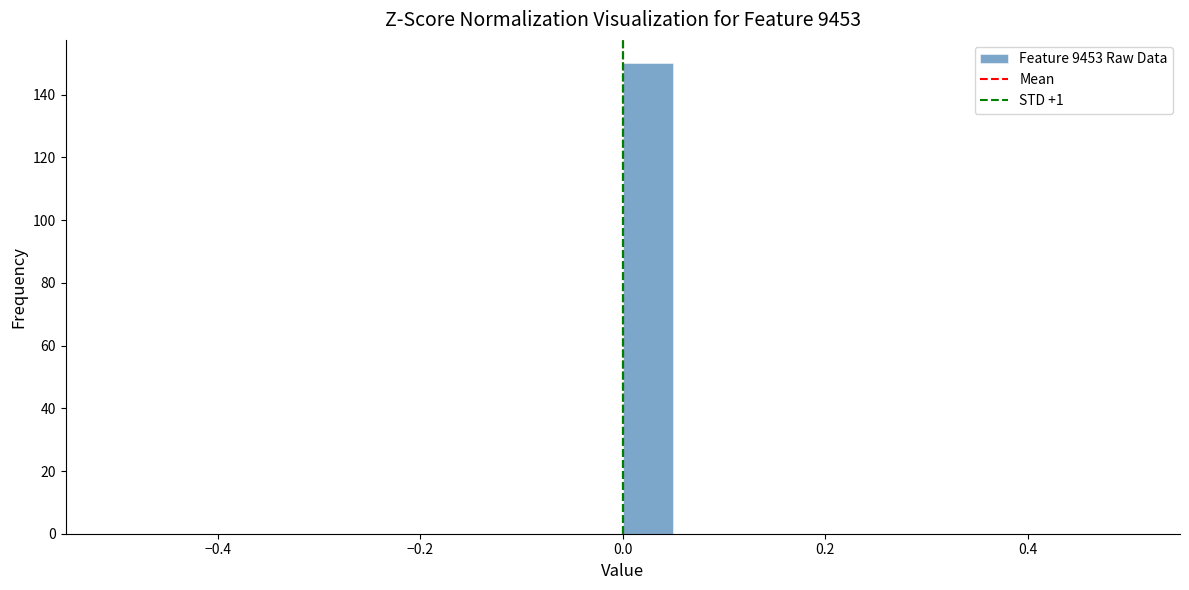

Read against the x-axis, roughly where is the centre of the tallest bar?

0.02